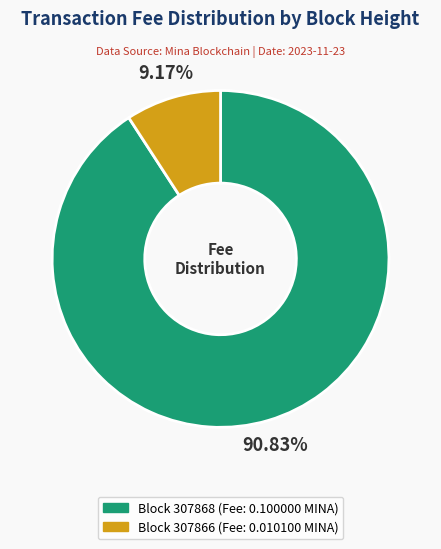

Is there a majority slice in this chart?

Yes